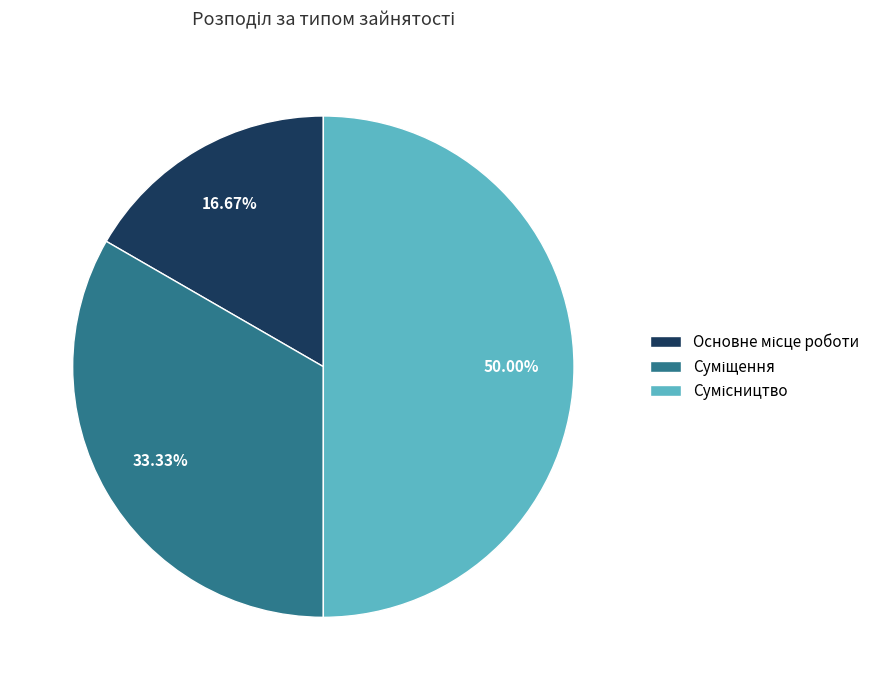

Does Основне місце роботи account for over 50% of the chart?

No